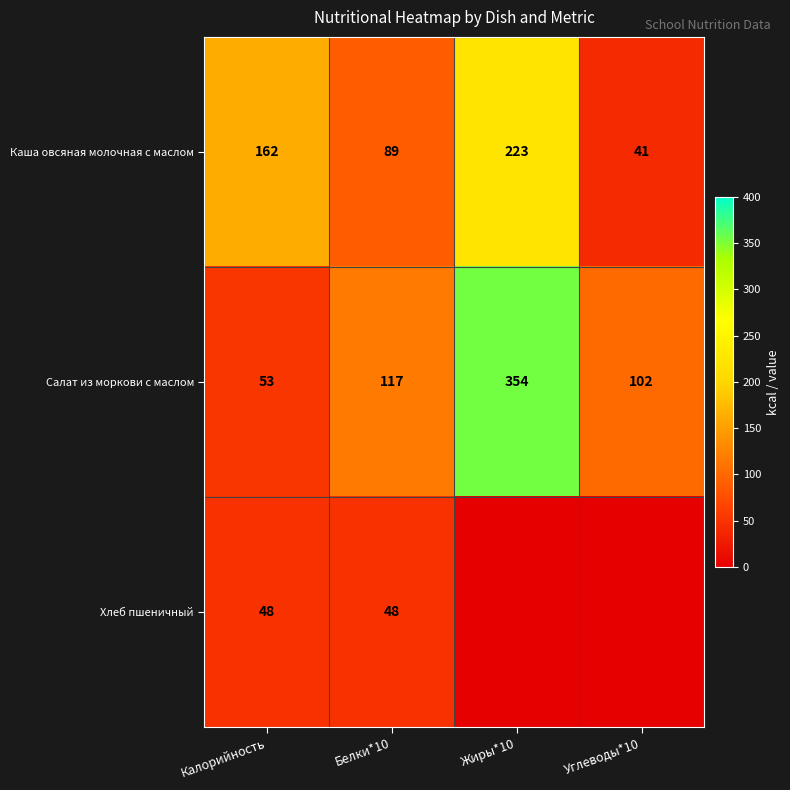

At Белки*10, list the series in order from smallest to largest.

Хлеб пшеничный, Каша овсяная молочная с маслом, Салат из моркови с маслом